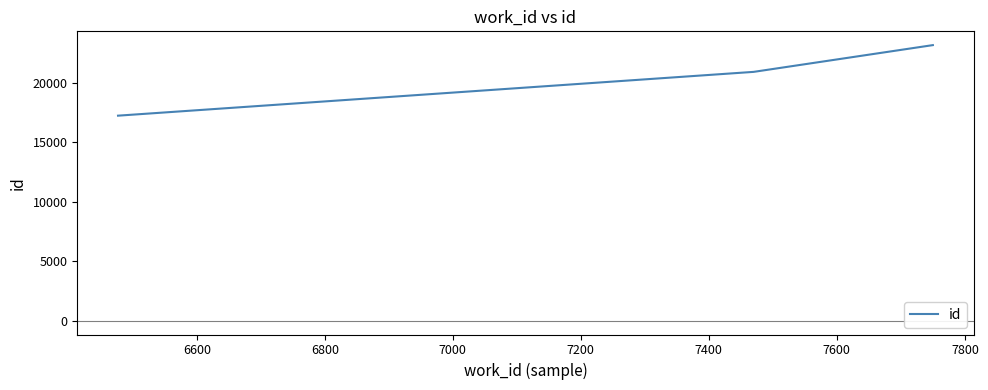

What is the greatest value displayed?

23145